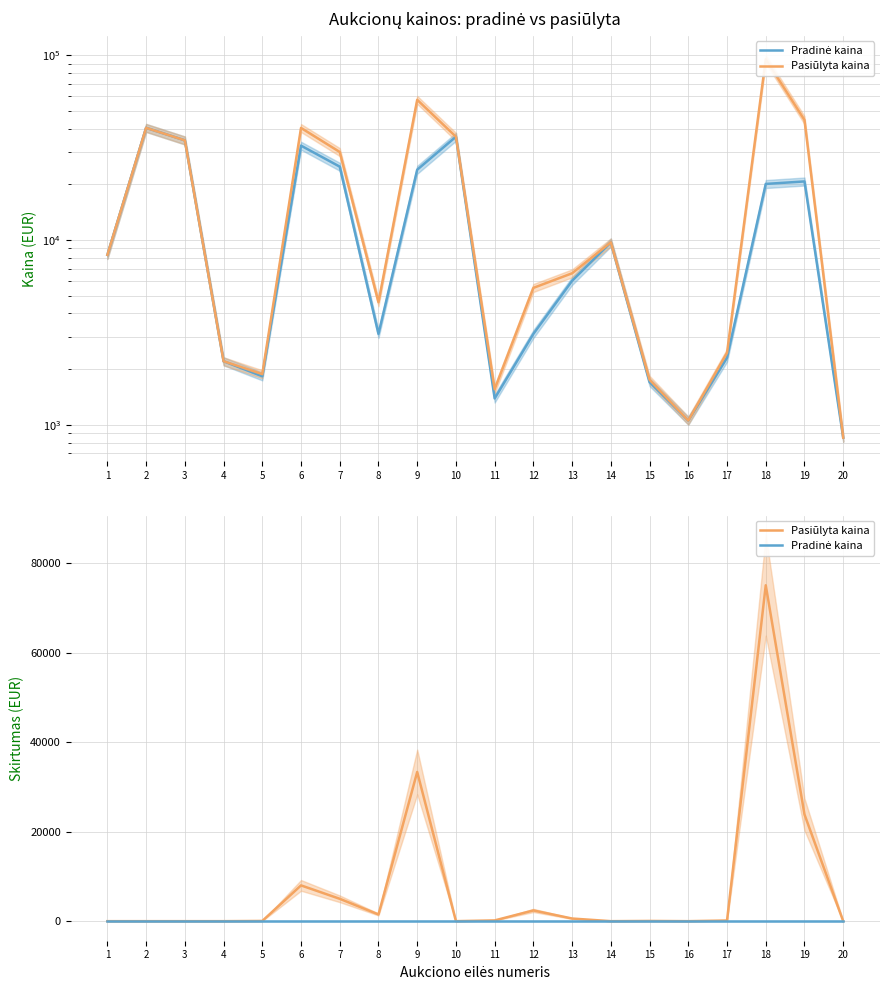

Is the value of Pradinė kaina at 4 greater than the value of Pasiūlyta kaina at 2?

No